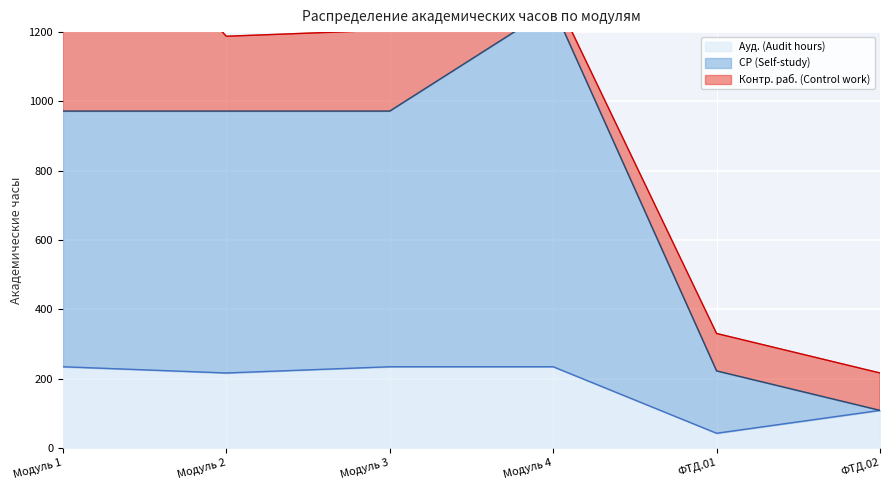

Which category has the lowest value in the Ауд. (Audit hours) series?

ФТД.01